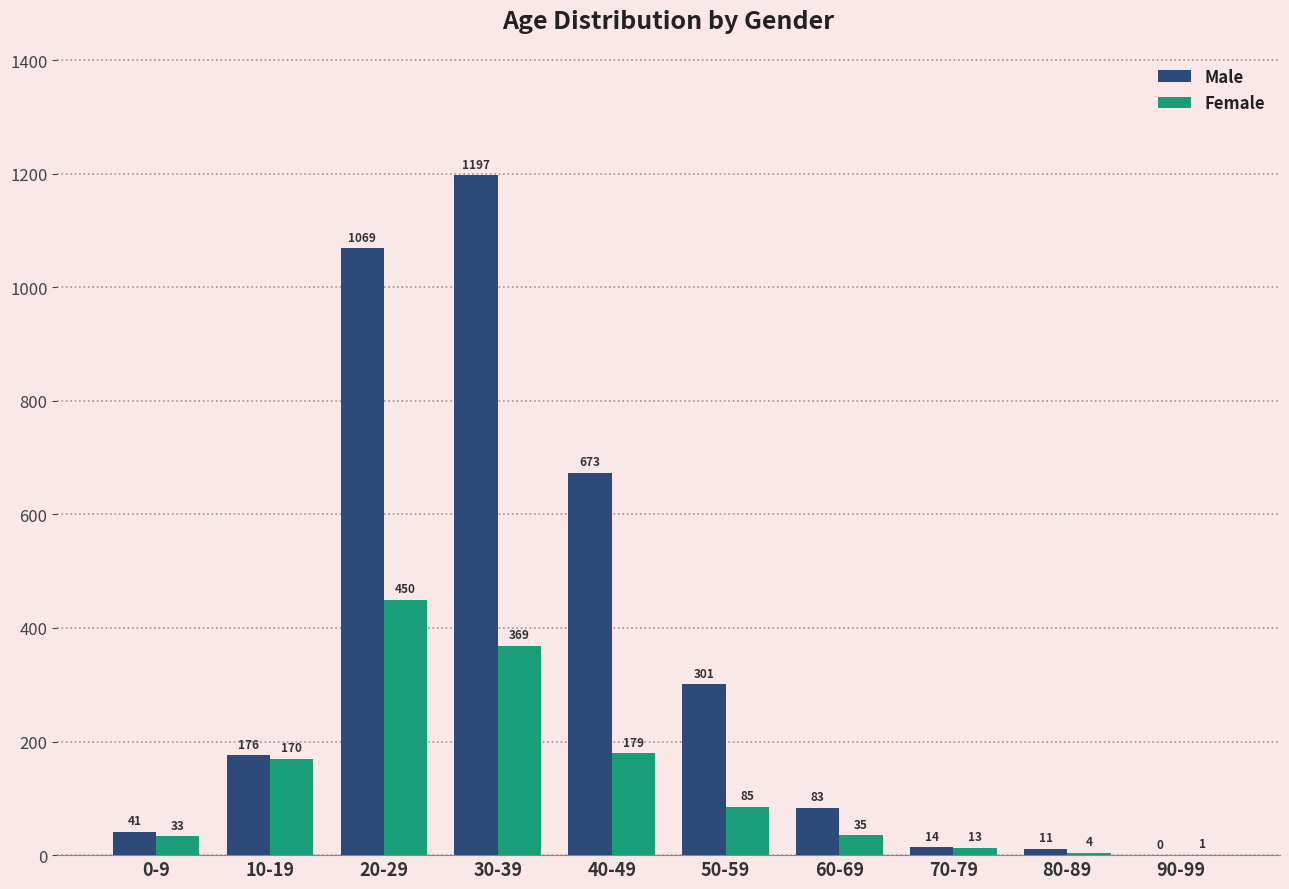

How many categories are shown in the chart?

10